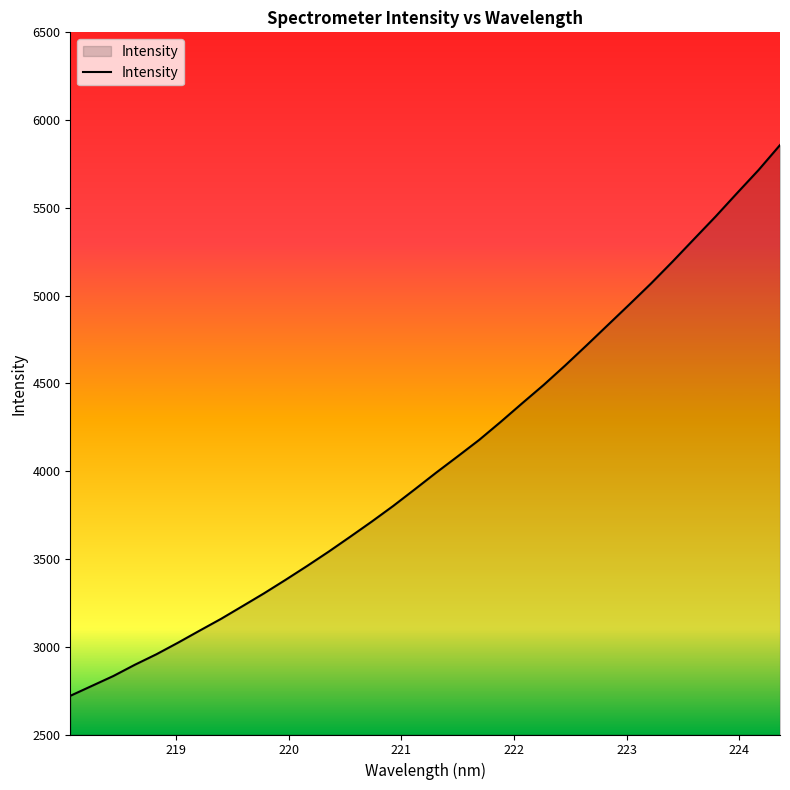

What is the difference between the maximum and minimum values?

3137.5